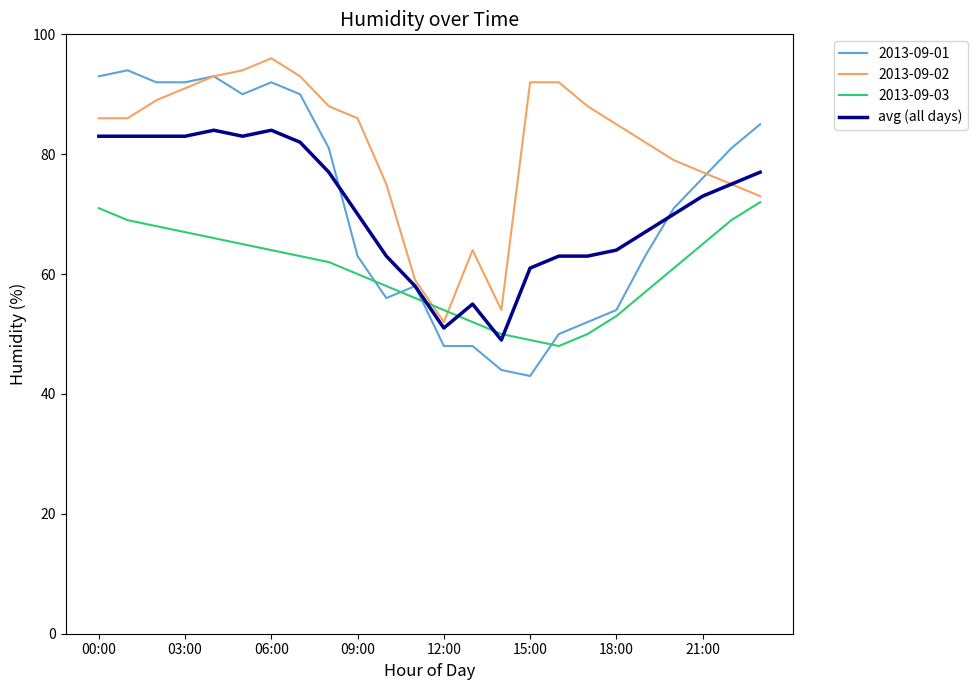

Which series has the largest range (max minus min)?

2013-09-01